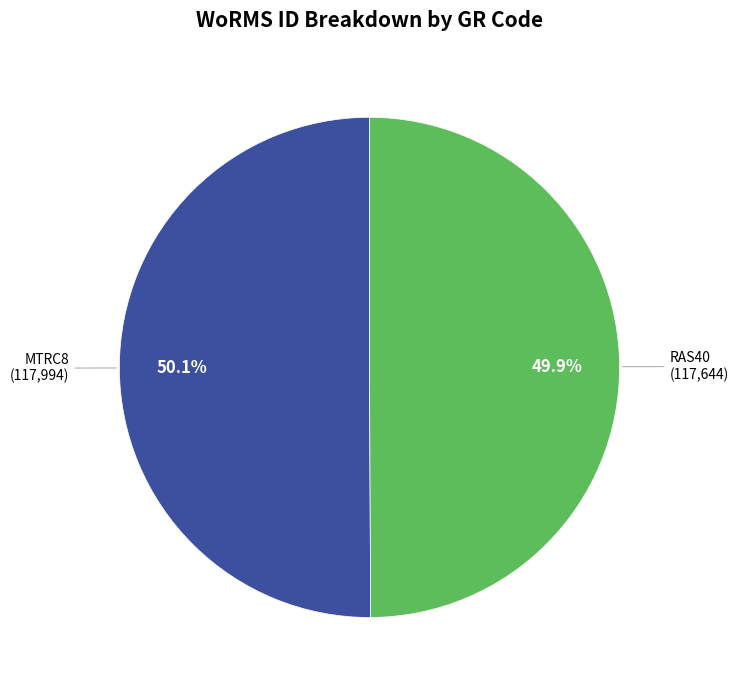

Is there any slice that represents more than half of the pie?

Yes